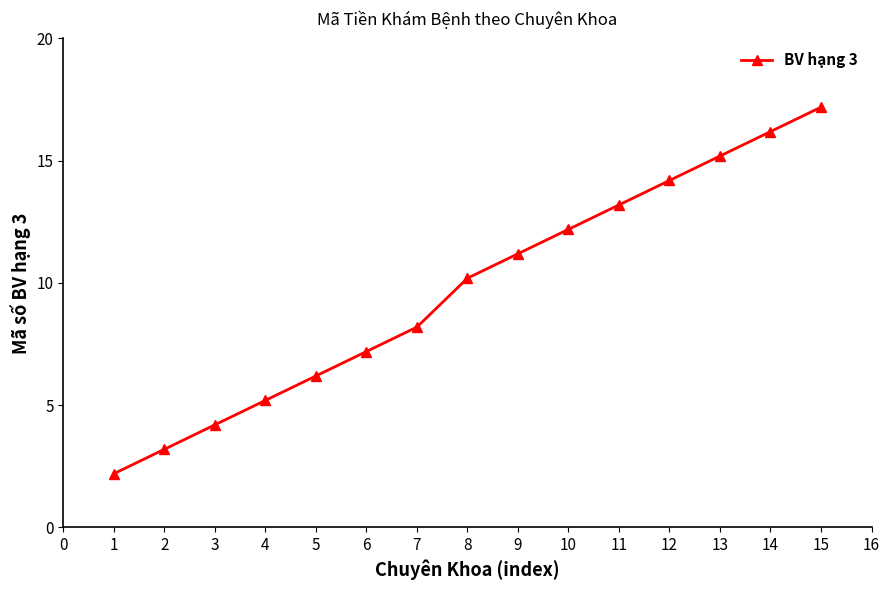

Where is the data nearest to the value 9?

7